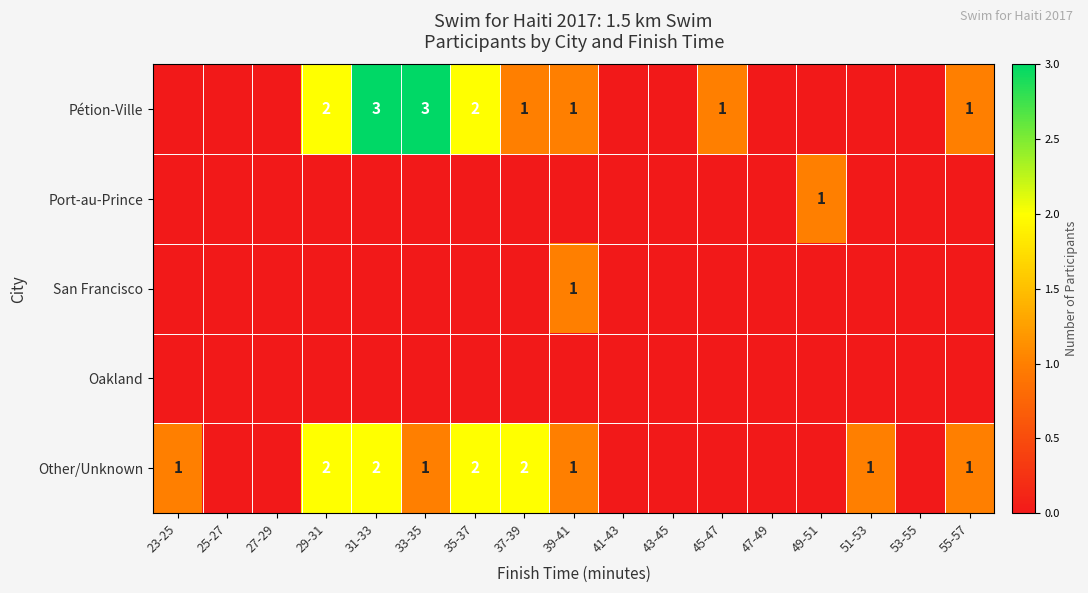

True or false: Other/Unknown has a value of 1 at 29-31.

False